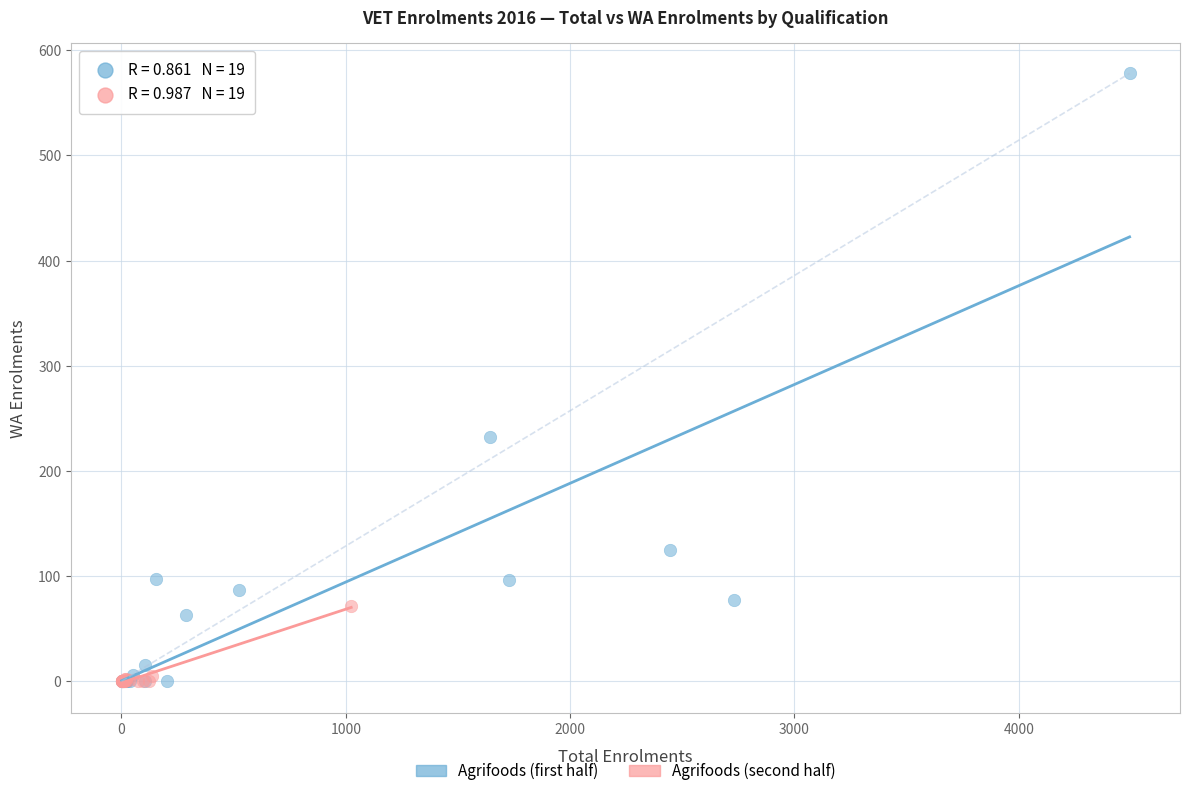

Which series contains the highest Y value?

Agrifoods (first half)